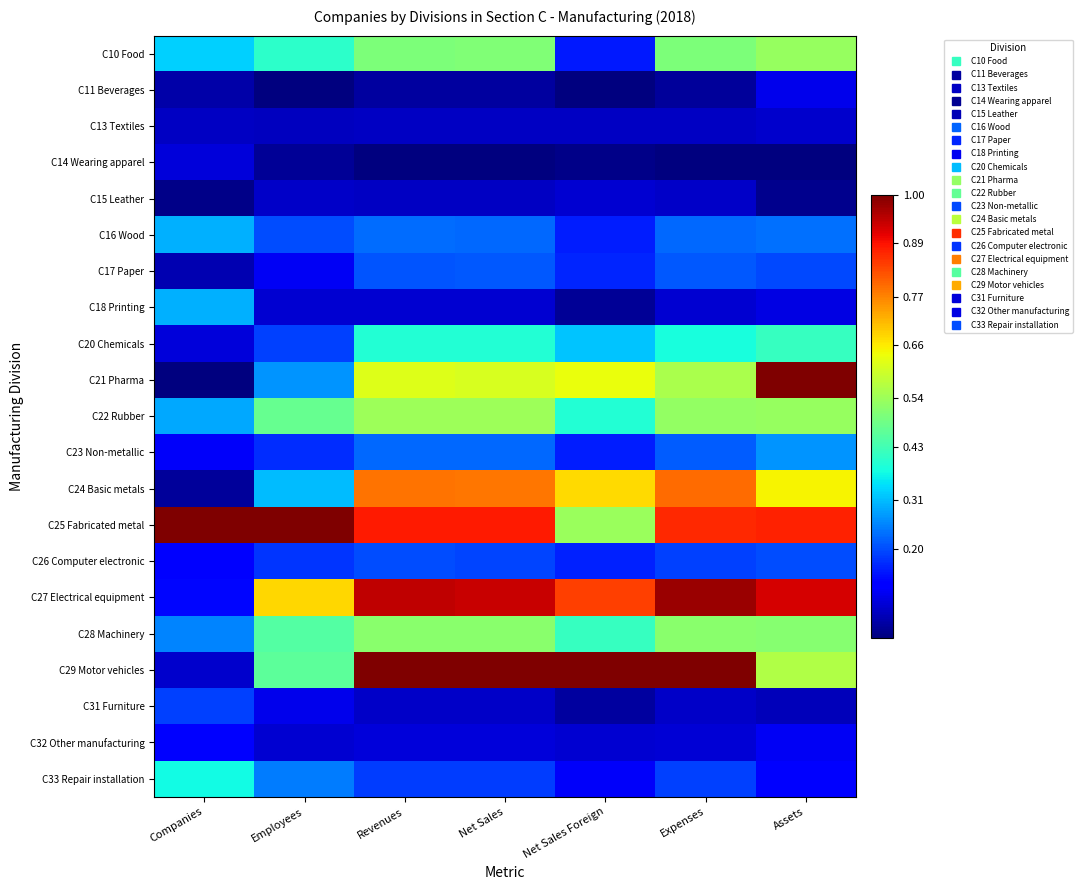

How many data points does each series have?

7